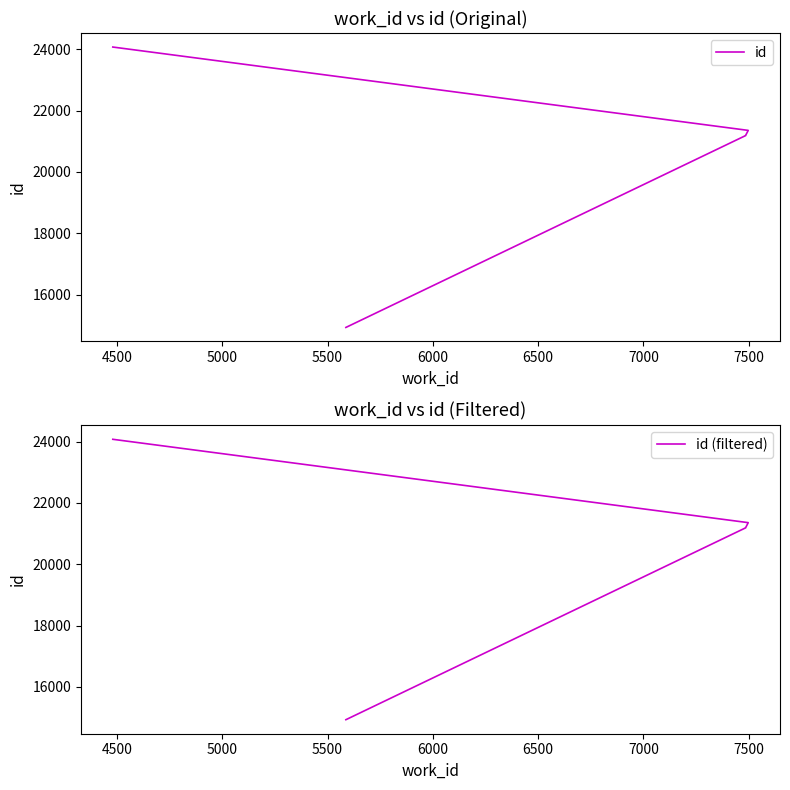

True or false: id has a value of 8389 at 4500.

False